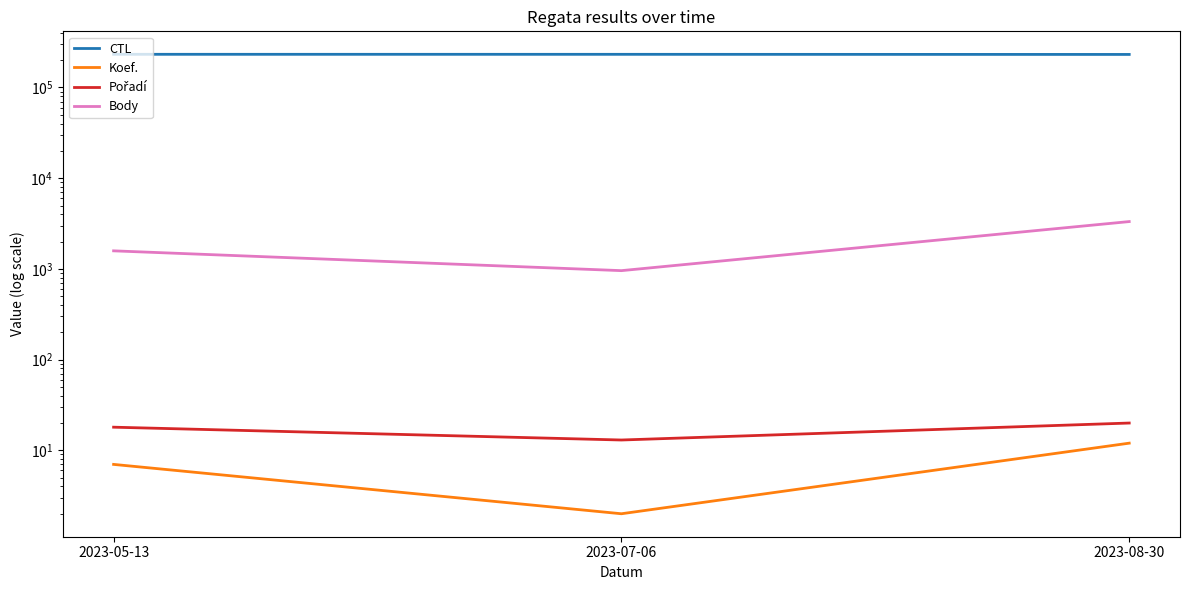

What is the maximum value for Koef.?

12